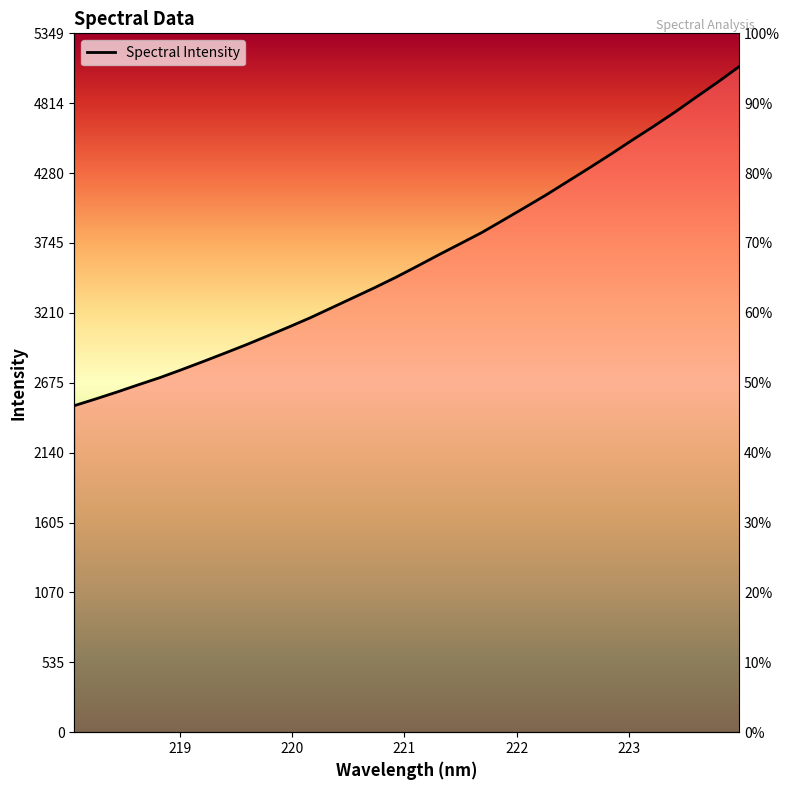

Which has a higher value, 223.5987 or 220.1623?

223.5987